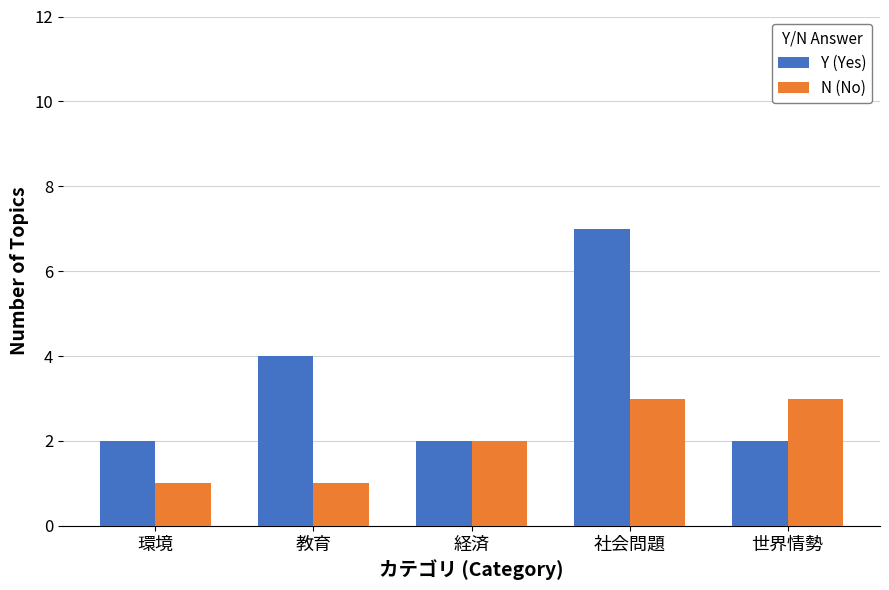

Is it true that Y (Yes) equals 2 at 経済?

True